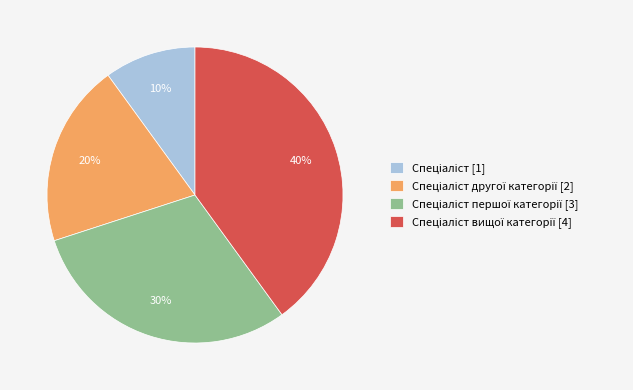

Does any single category account for the majority?

No